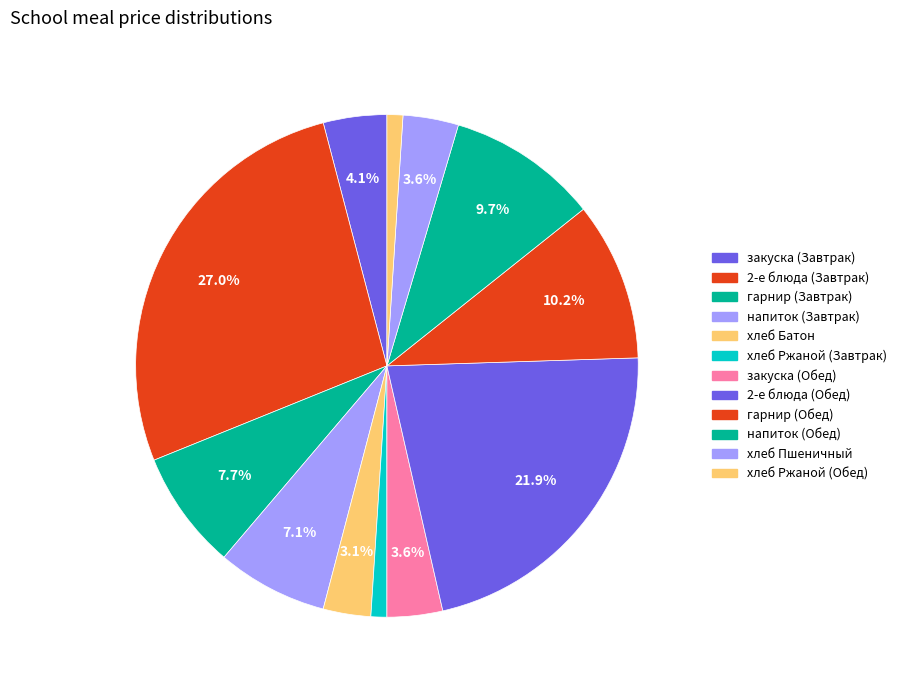

To the nearest percent, what is the difference between the гарнир (Завтрак) and напиток (Завтрак) slice percentages?

1%